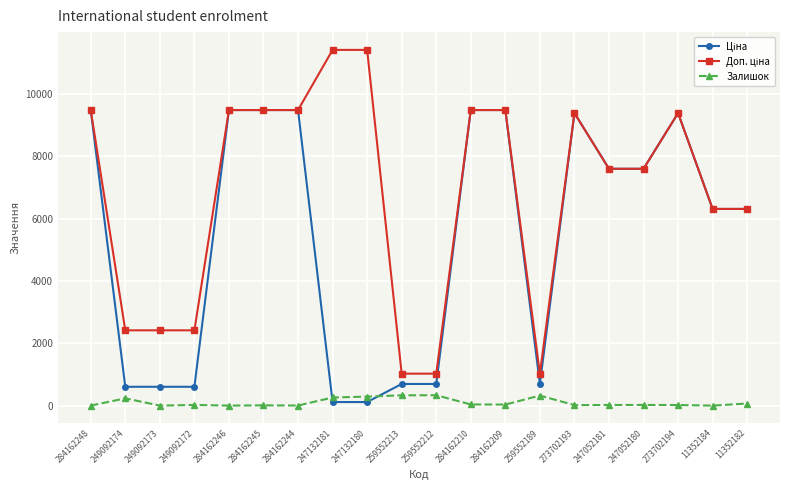

What is the greatest value displayed?

11410.0